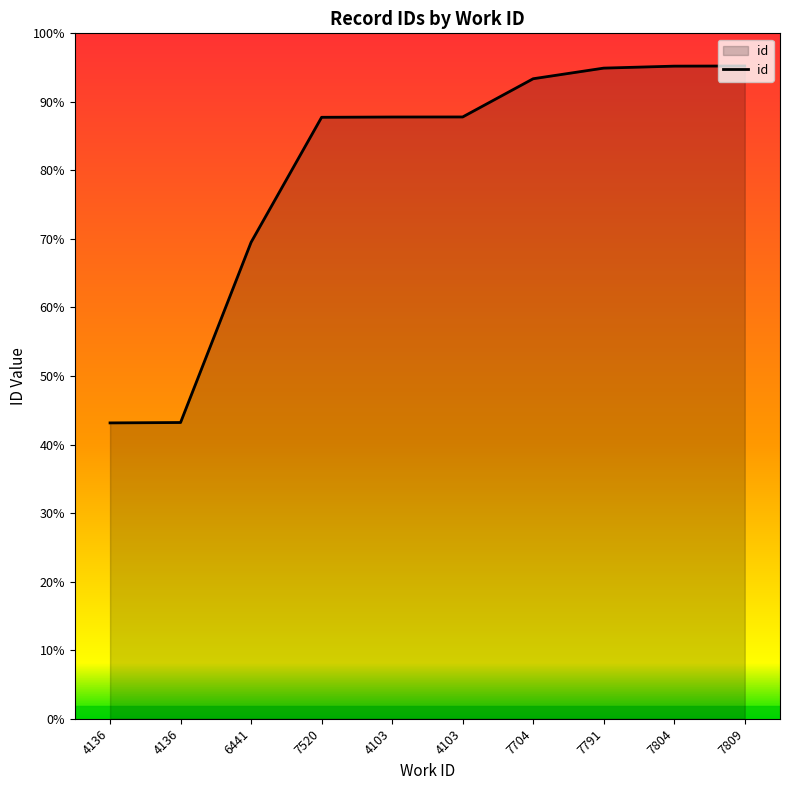

Reading left to right, extract all data points from this chart.

10612	10626	17091	21575	21585	21587	22958	23339	23410	23416